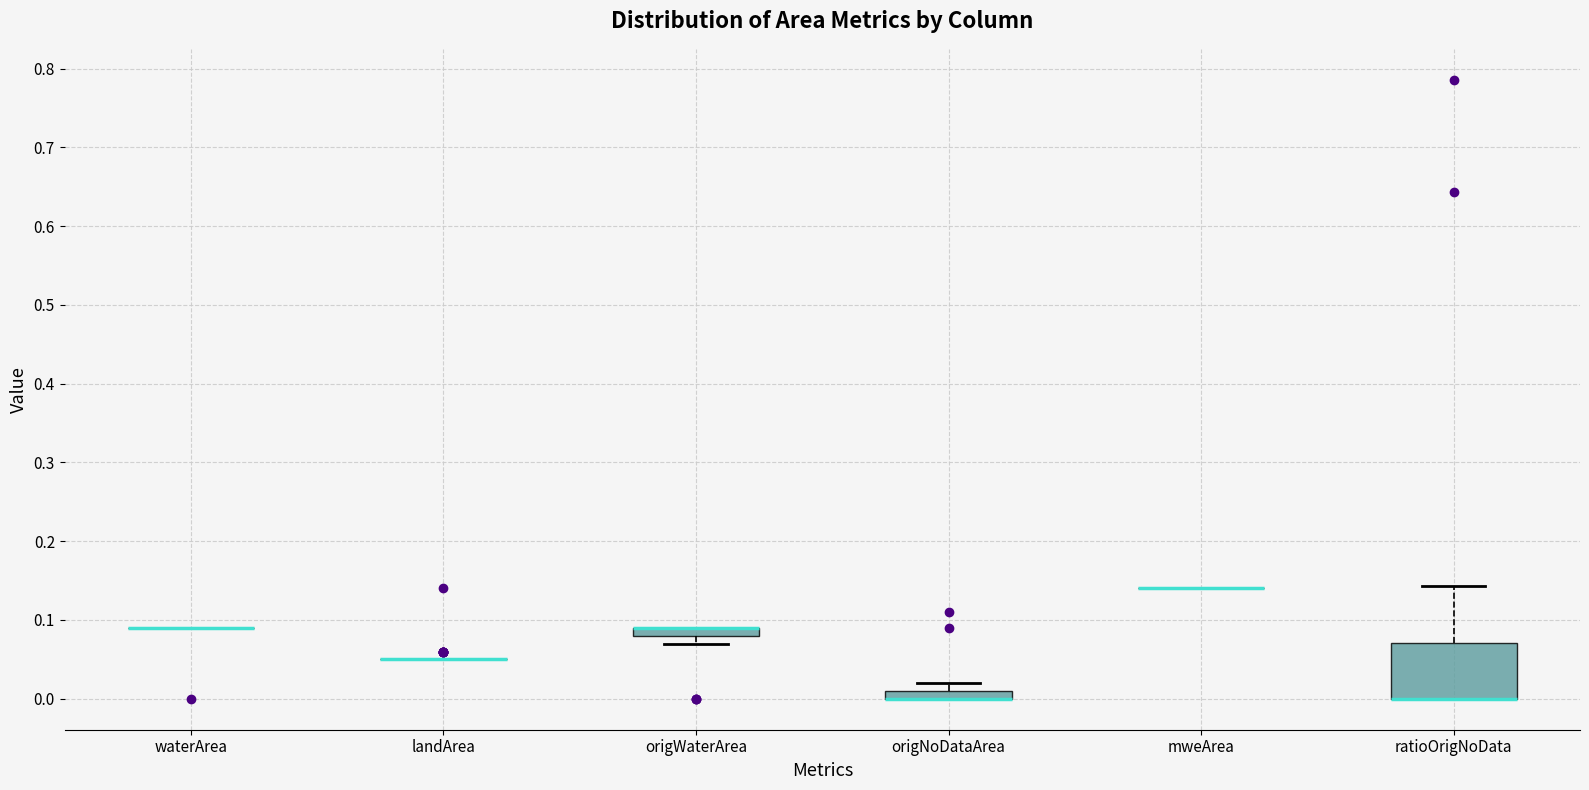

Which box is the tallest, from its lower edge to its upper edge?

ratioOrigNoData